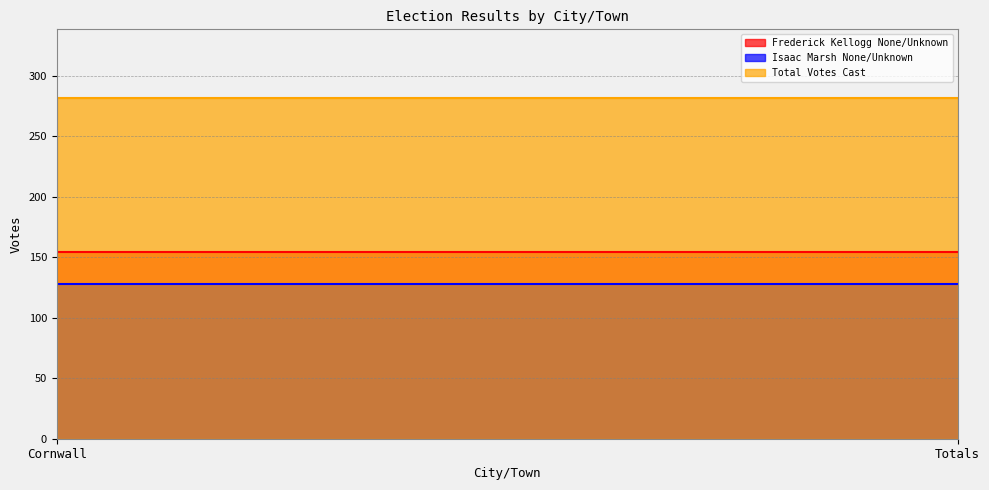

What is the total value across all series at Cornwall?

564